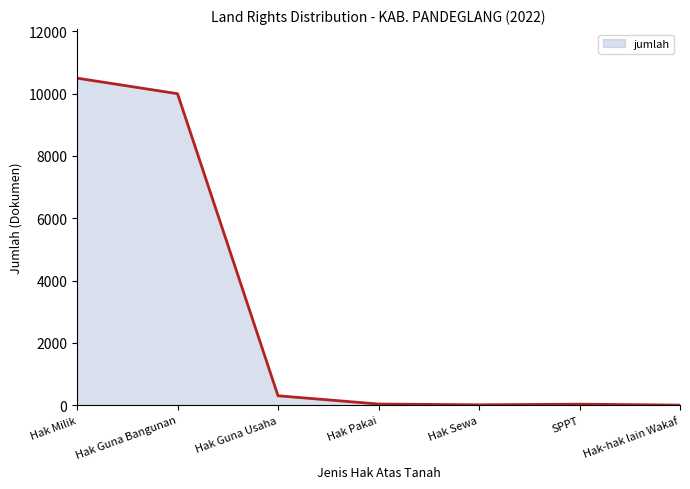

What position from the right is Hak Sewa?

3